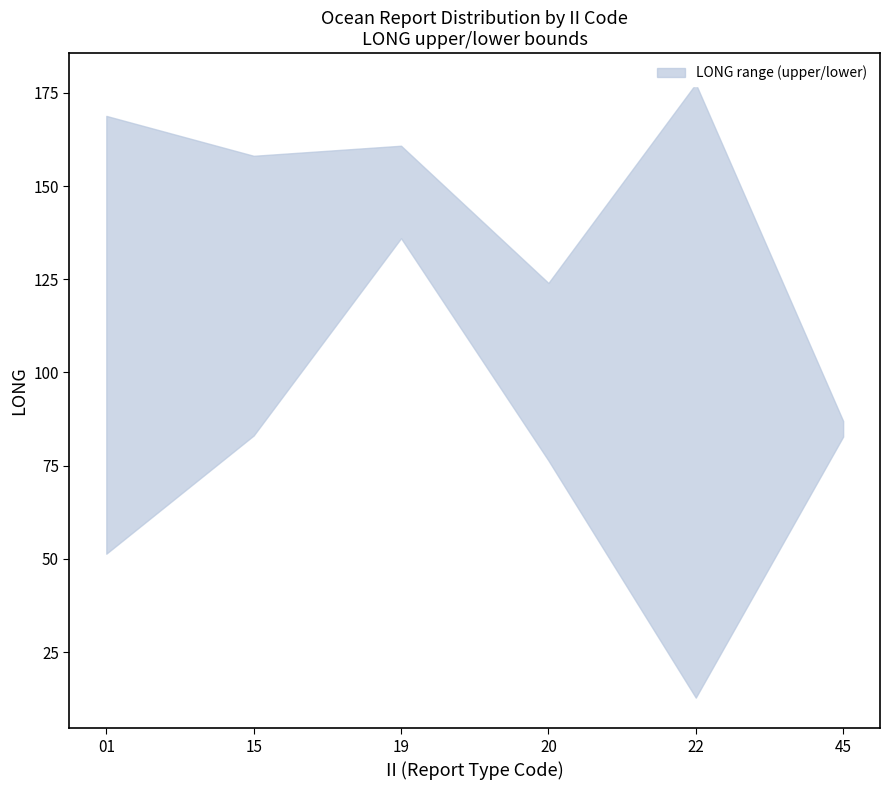

Where does the lower series first go above 82?

15